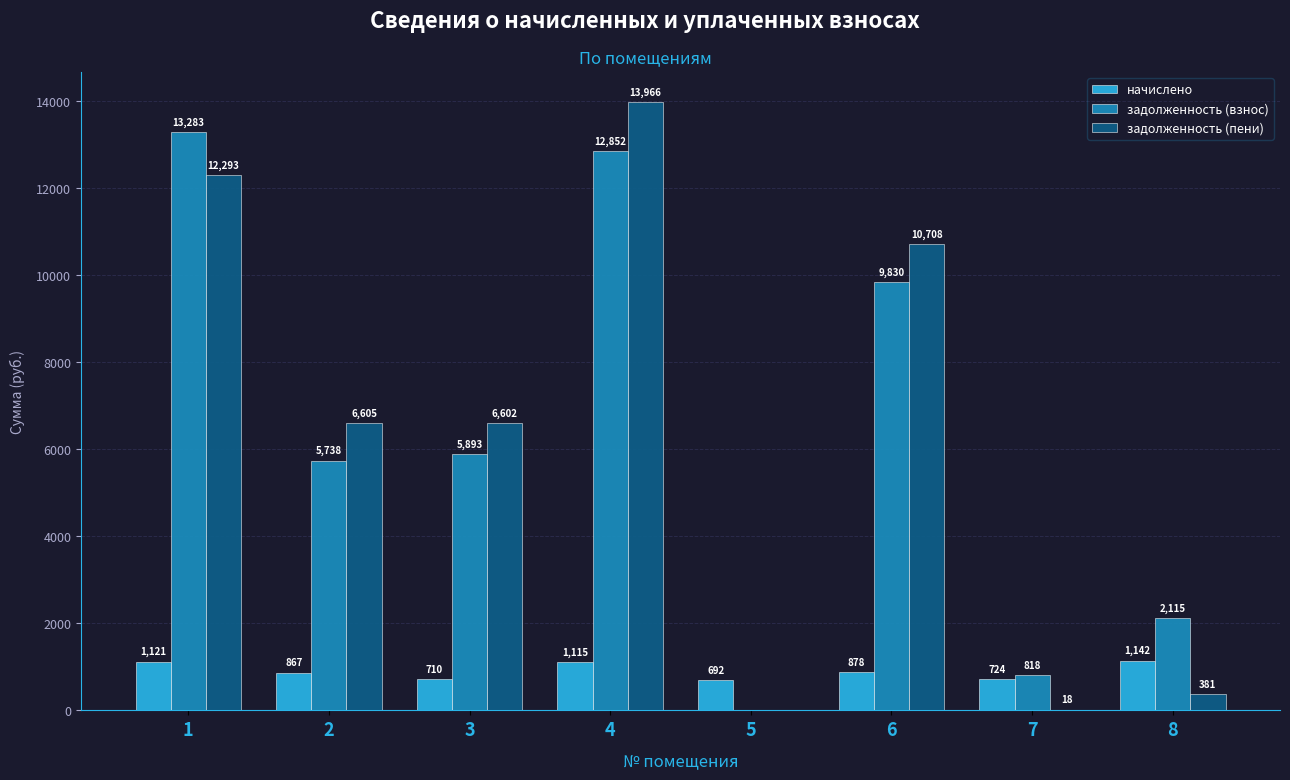

Between 1 and 7, which series saw the biggest shift?

задолженность (взнос)